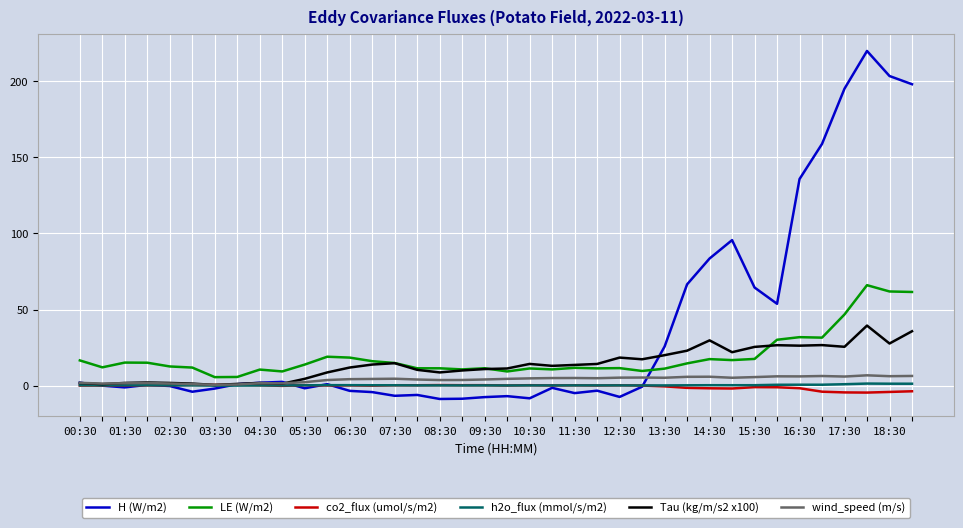

What is the highest value of the h2o_flux (mmol/s/m2) series?

1.5